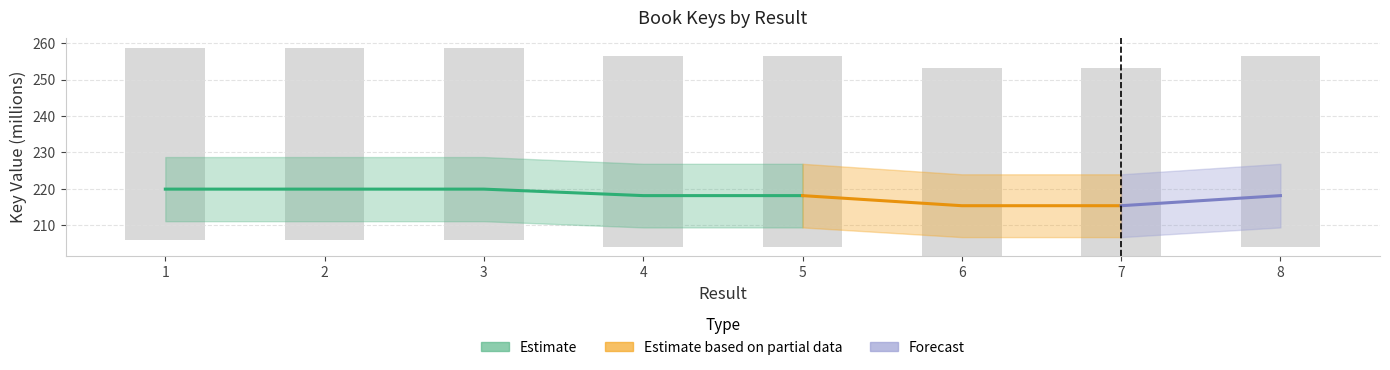

Count the number of categories in the chart.

8